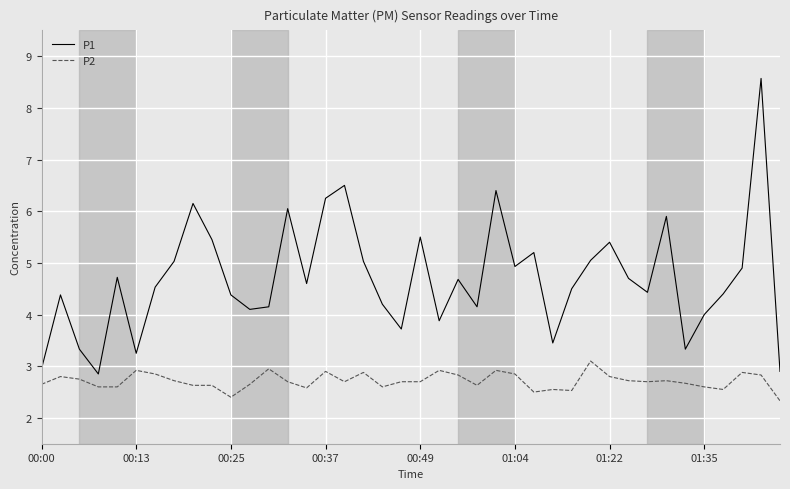

Which series has the largest total across all categories?

P1